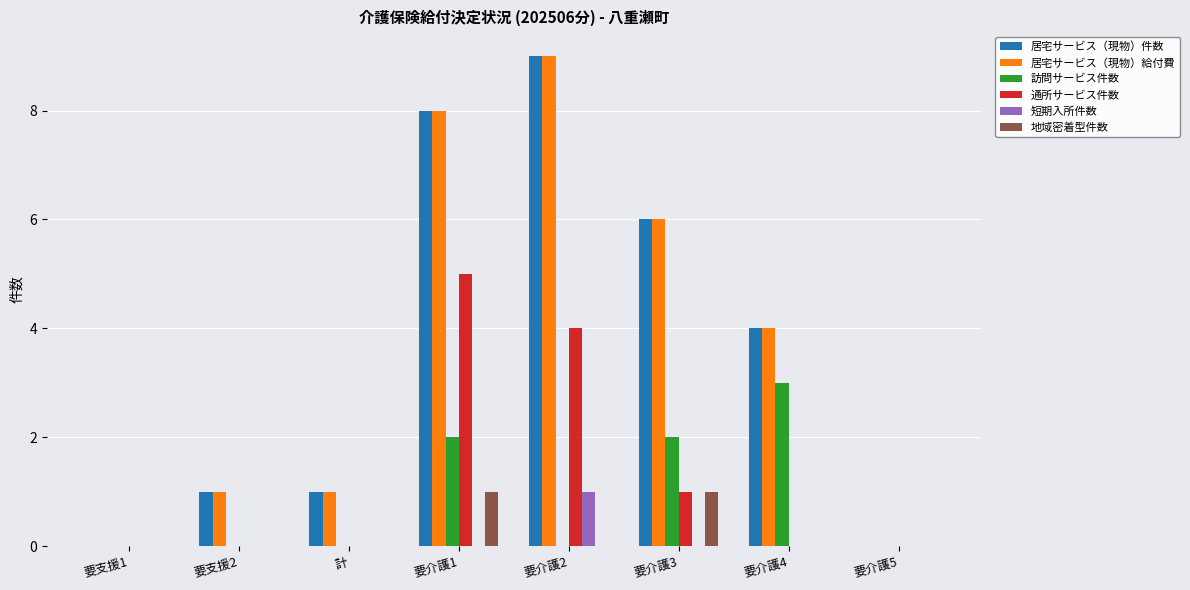

Reading left to right, transcribe all the data shown in this chart.

居宅サービス（現物）件数: 要支援1=0	要支援2=1	計=1	要介護1=8	要介護2=9	要介護3=6	要介護4=4	要介護5=0
居宅サービス（現物）給付費: 要支援1=0	要支援2=1	計=1	要介護1=8	要介護2=9	要介護3=6	要介護4=4	要介護5=0
訪問サービス件数: 要支援1=0	要支援2=0	計=0	要介護1=2	要介護2=0	要介護3=2	要介護4=3	要介護5=0
通所サービス件数: 要支援1=0	要支援2=0	計=0	要介護1=5	要介護2=4	要介護3=1	要介護4=0	要介護5=0
短期入所件数: 要支援1=0	要支援2=0	計=0	要介護1=0	要介護2=1	要介護3=0	要介護4=0	要介護5=0
地域密着型件数: 要支援1=0	要支援2=0	計=0	要介護1=1	要介護2=0	要介護3=1	要介護4=0	要介護5=0